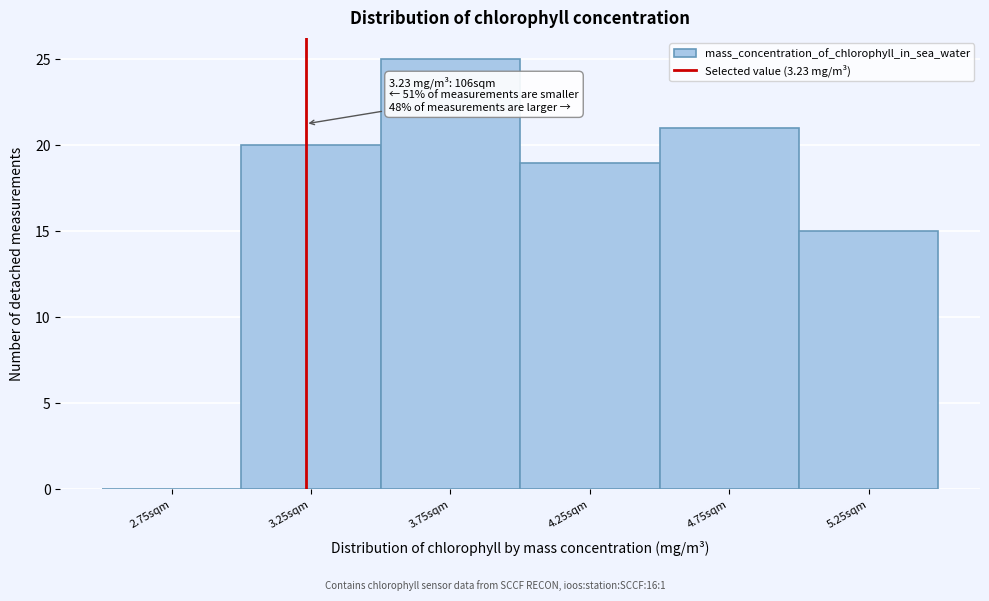

Which range on the x-axis has the tallest bar?

3.5 to 4.0